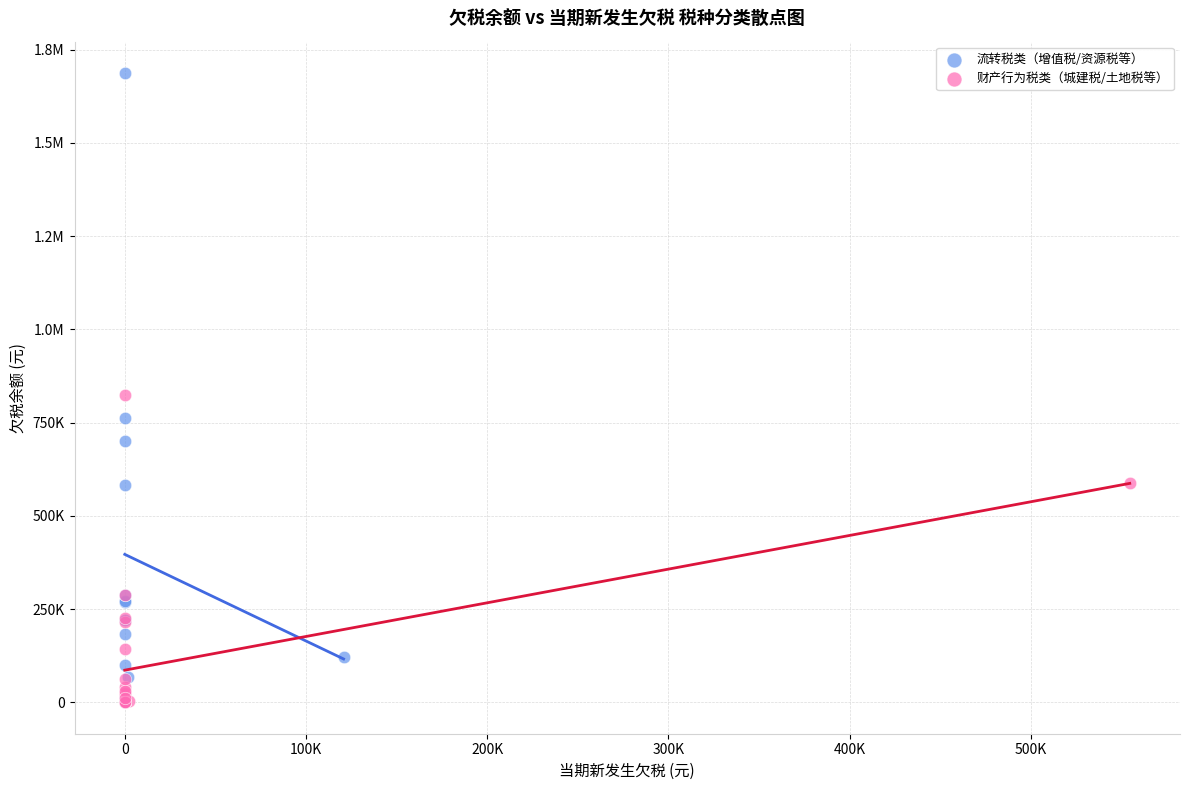

What are all the series names shown in the legend?

流转税类（增值税/资源税等）, 财产行为税类（城建税/土地税等）